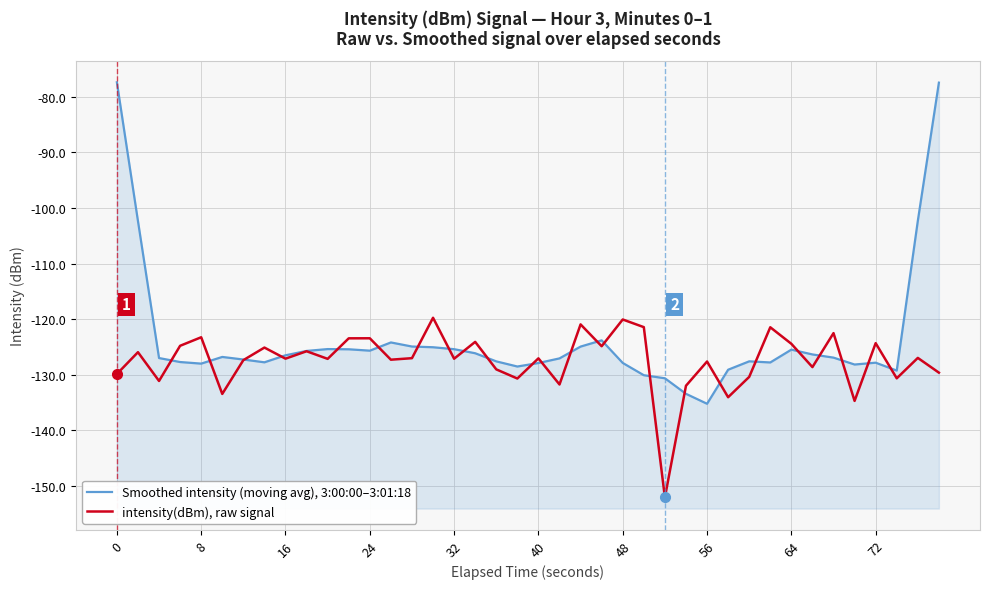

How many interior local valleys does the Smoothed intensity (moving avg), 3:00:00–3:01:18 series have?

8